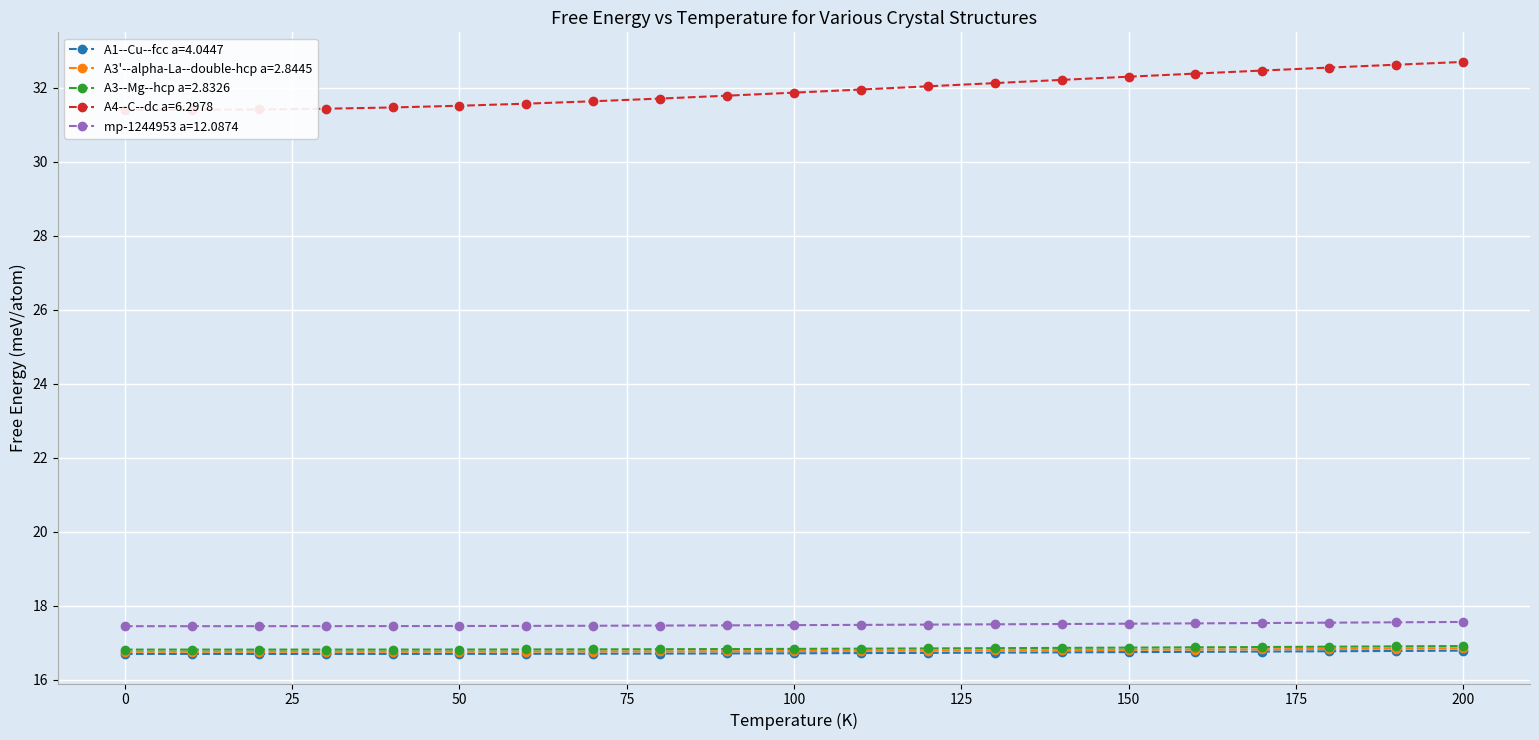

What is the maximum value for A1--Cu--fcc a=4.0447?

16.8